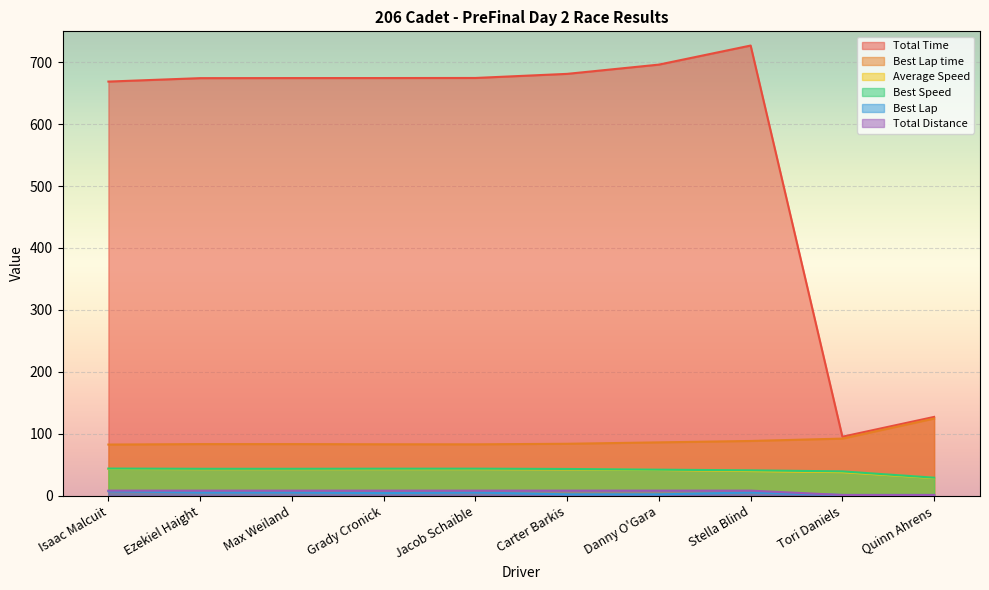

What is the difference between the maximum and minimum values in the Total Distance series?

7.0